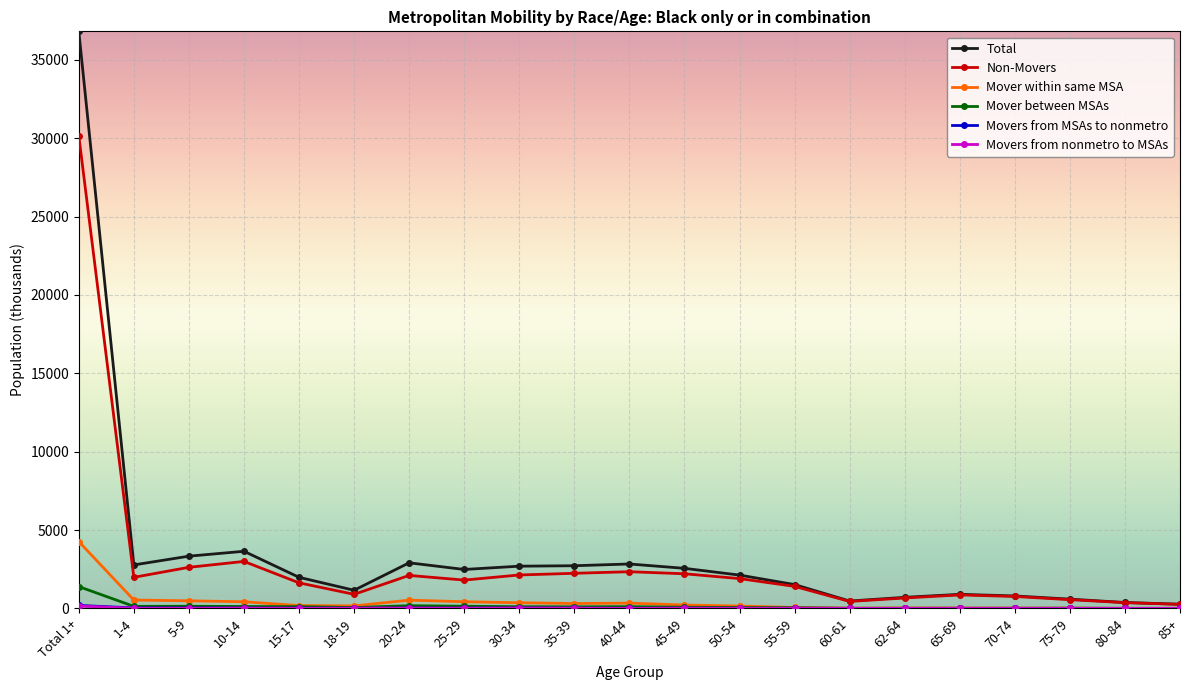

What position from the right is 75-79?

3